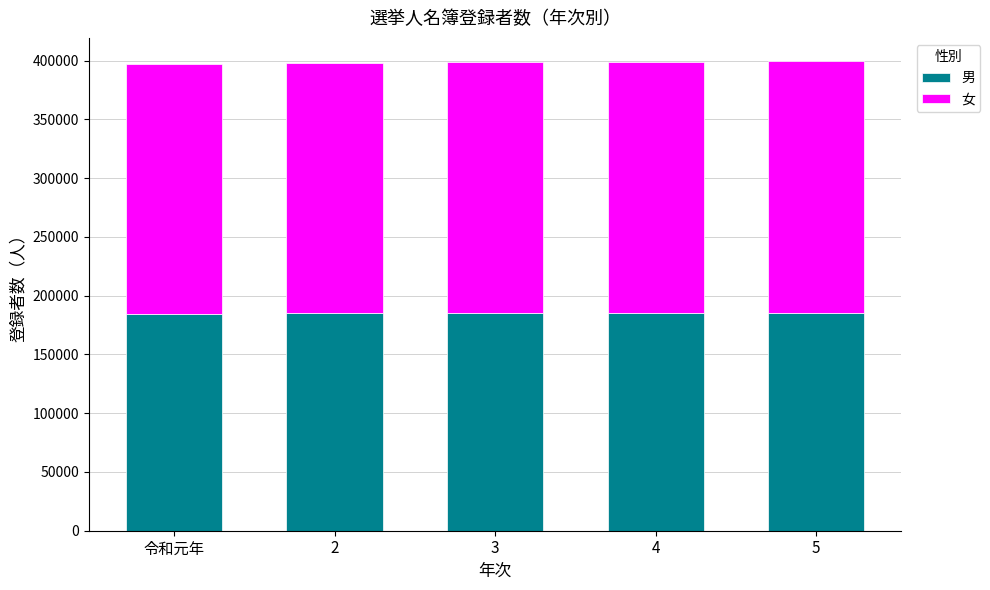

What is the sum of the 男 values at 2 and 令和元年?

369732